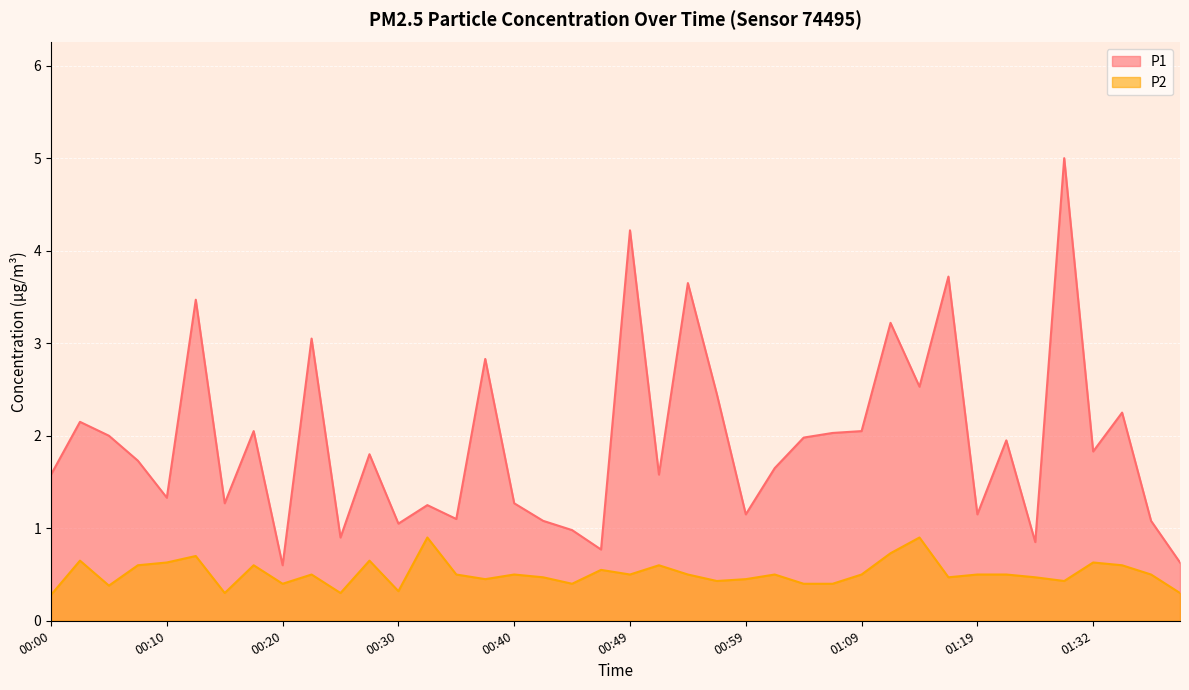

The P1 series shows 3.7 at 01:14. True or false?

False